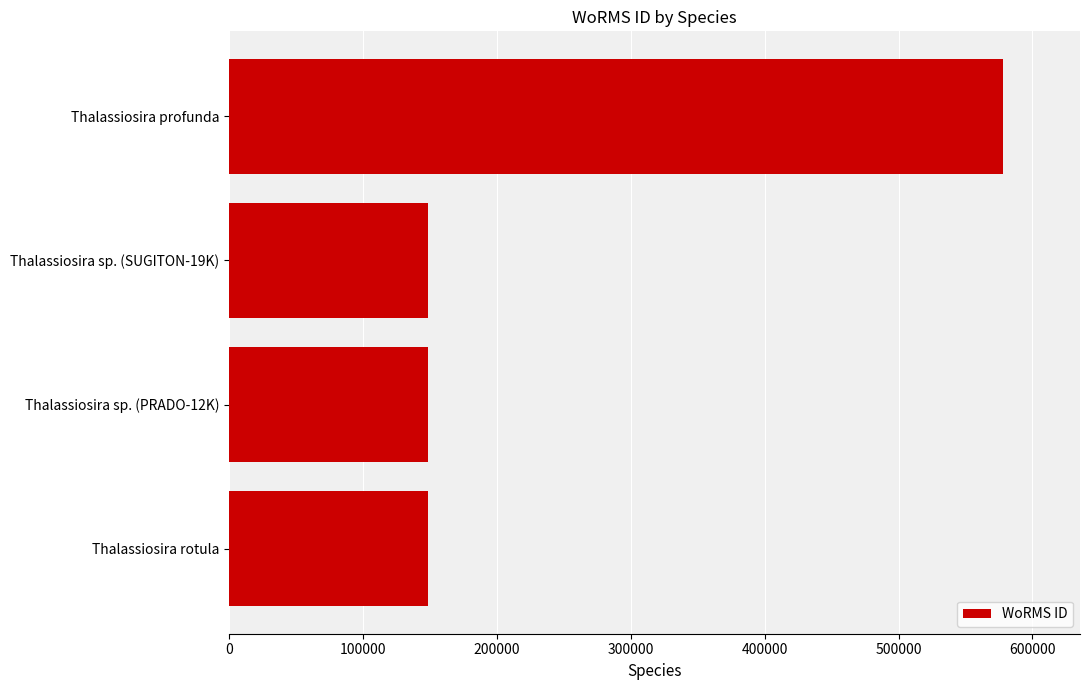

How many bars are there in total?

4